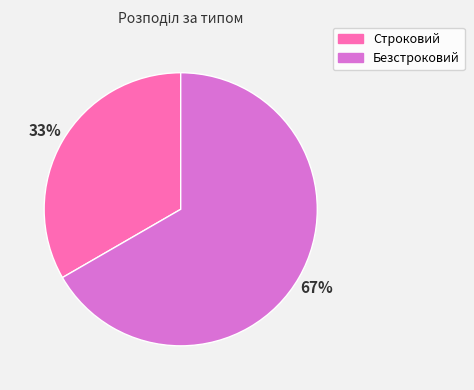

To the nearest percent, what portion does Безстроковий represent?

67%